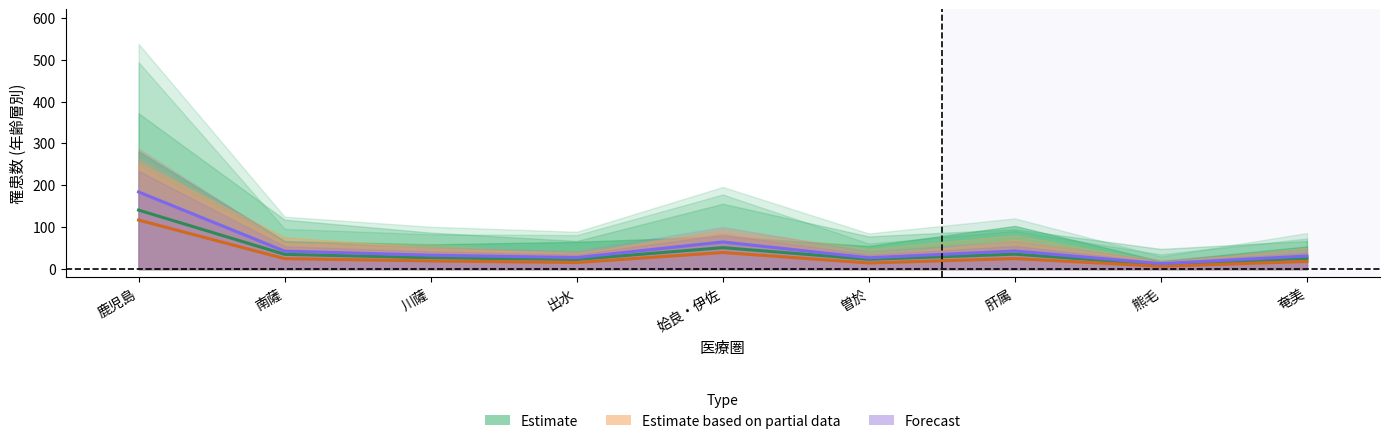

Between 鹿児島 and 川薩, which is larger?

鹿児島